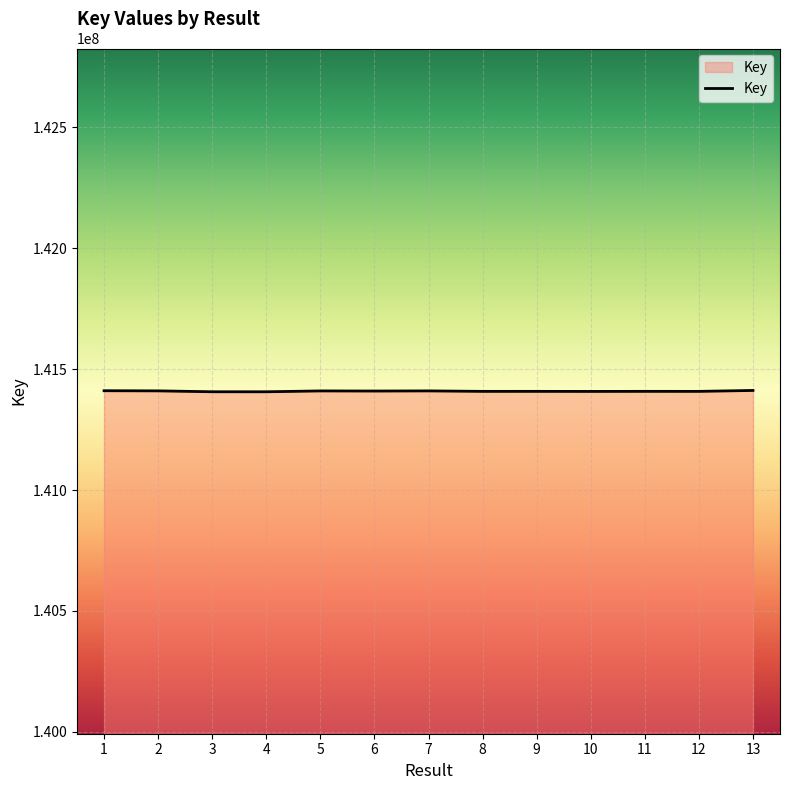

Approximately how many times larger is the value at 7 compared to 11?

1.0